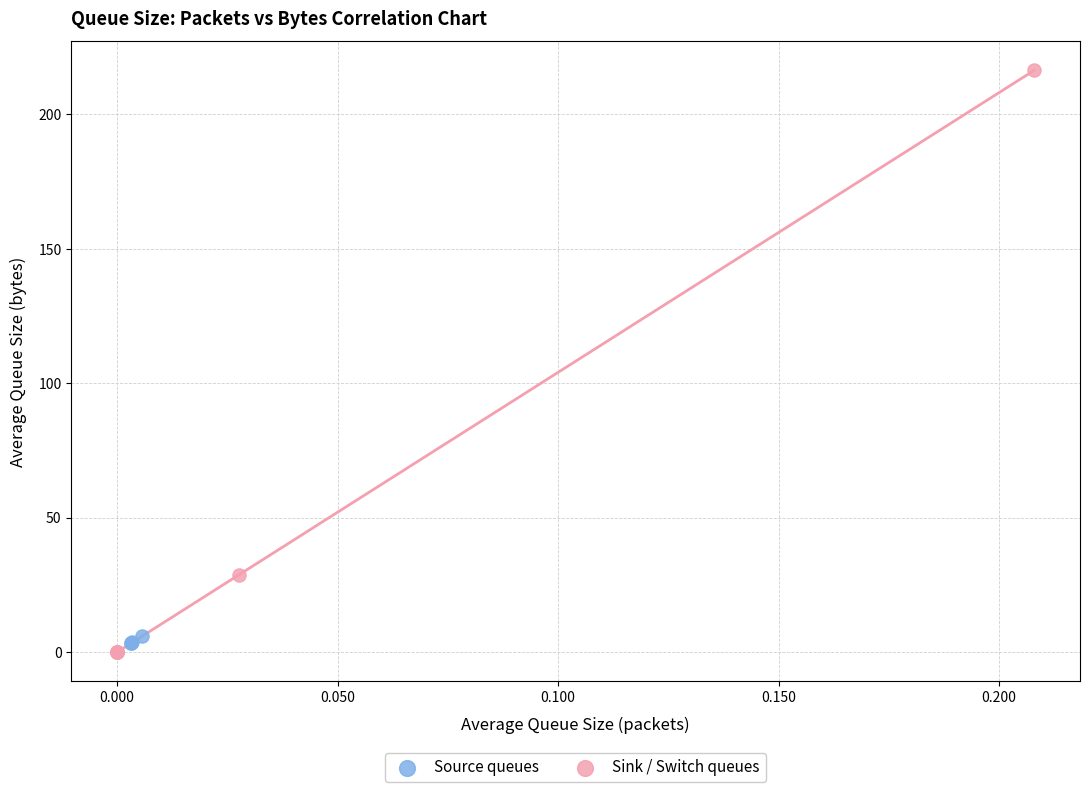

What are all the series names shown in the legend?

Source queues, Sink / Switch queues